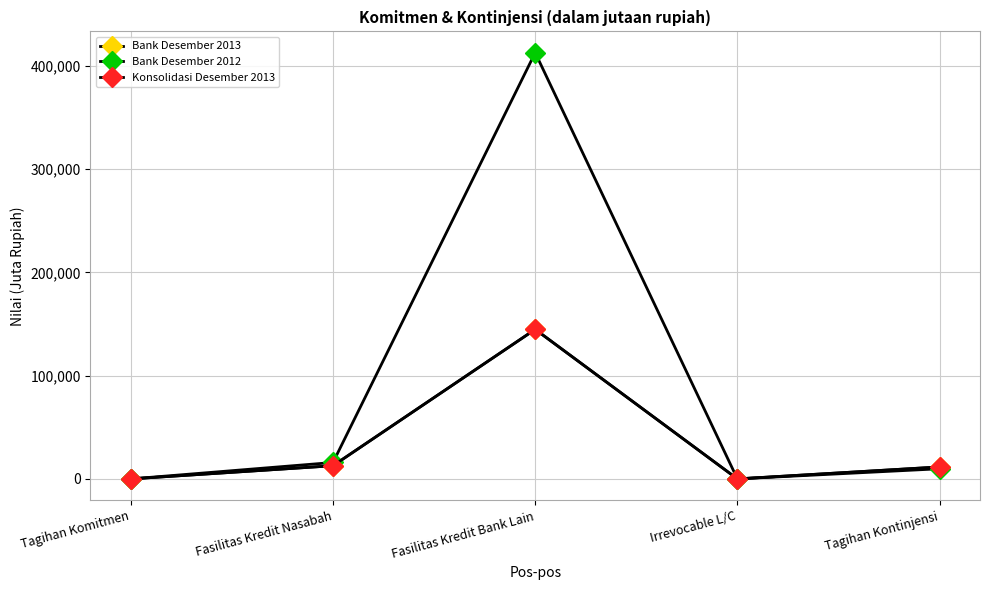

What is the difference between the second highest and second lowest values in the Konsolidasi Desember 2013 series?

12762